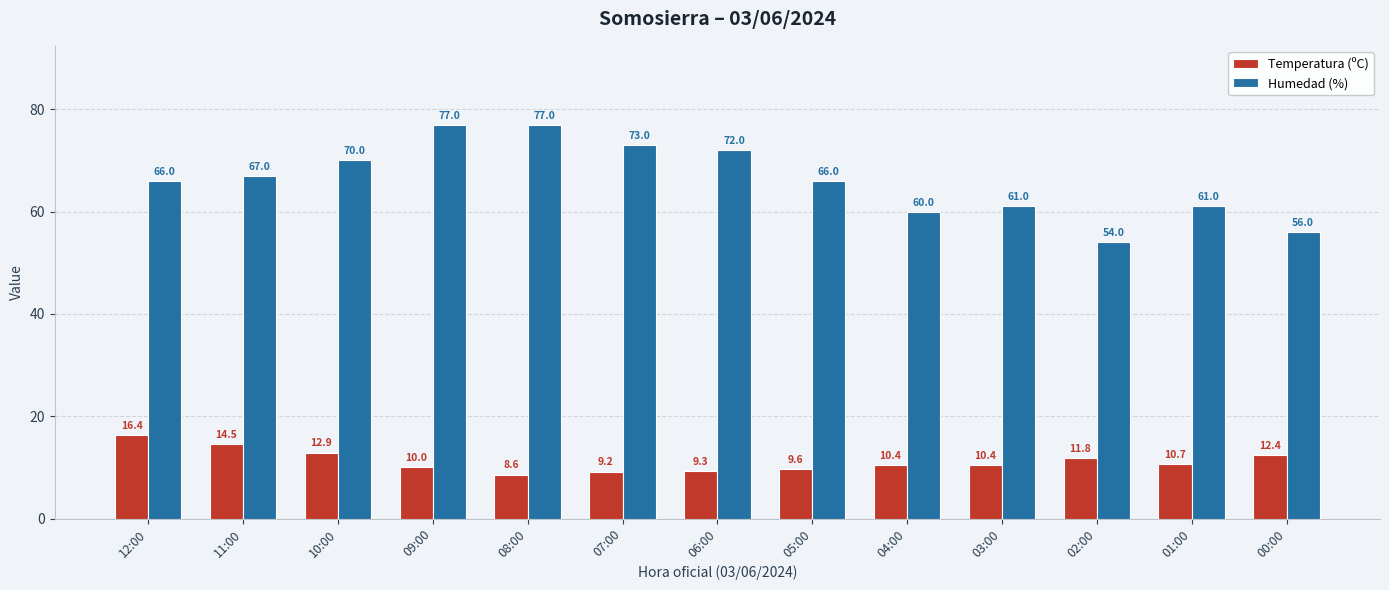

What is the label of the 12th bar from the right?

11:00